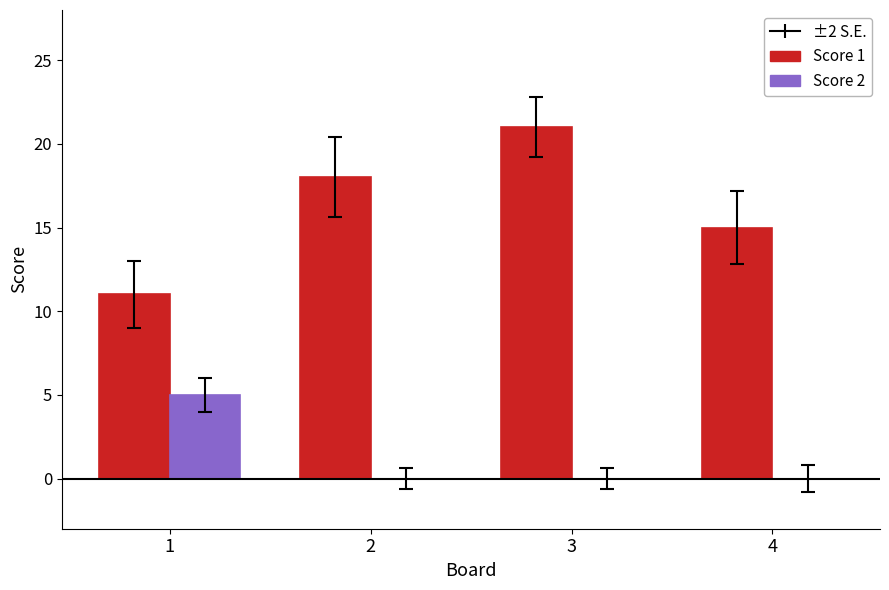

How many data points does each series have?

4